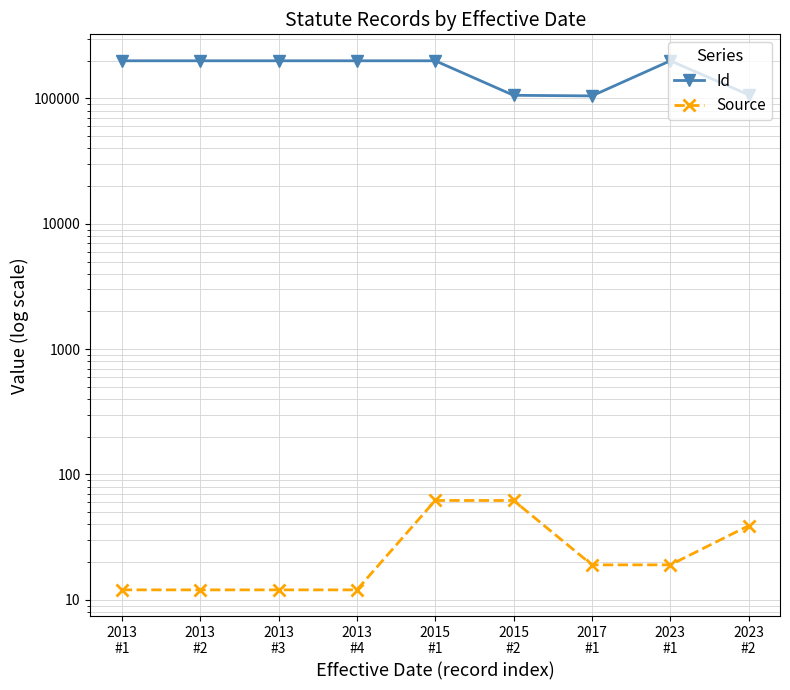

Reading right to left, transcribe all the data shown in this chart.

Id: 107113	199900	104876	106035	199901	199902	199893	199903	199904
Source: 39	19	19	62	62	12	12	12	12